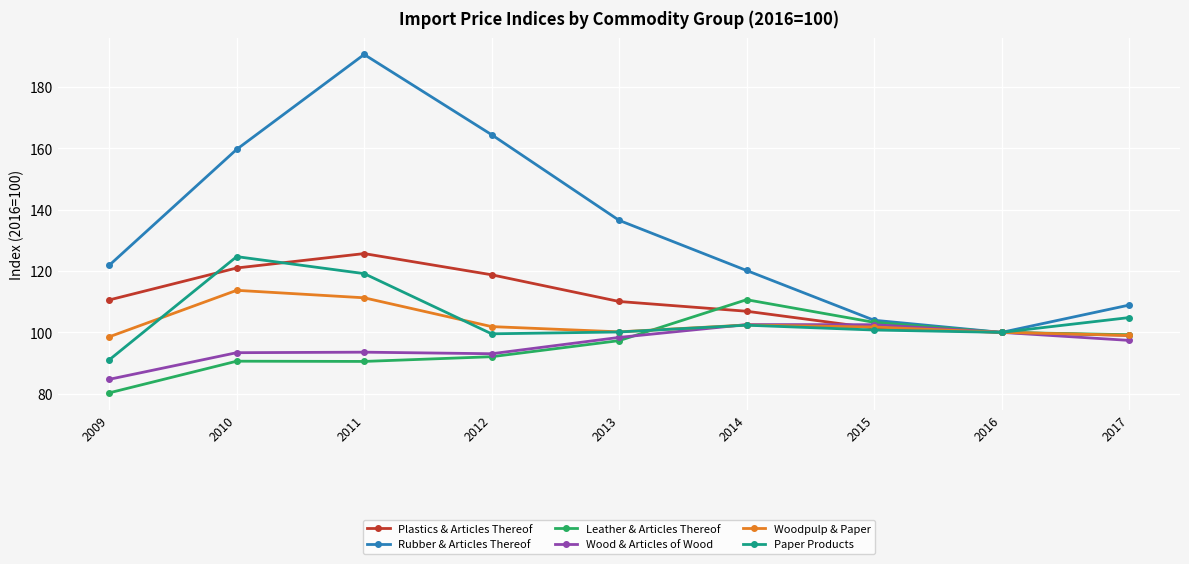

What is the highest value of the Woodpulp & Paper series?

113.7